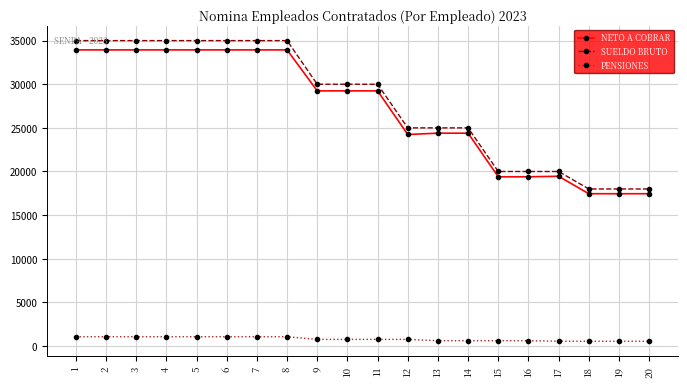

Which series changed the most between 12 and 16?

SUELDO BRUTO